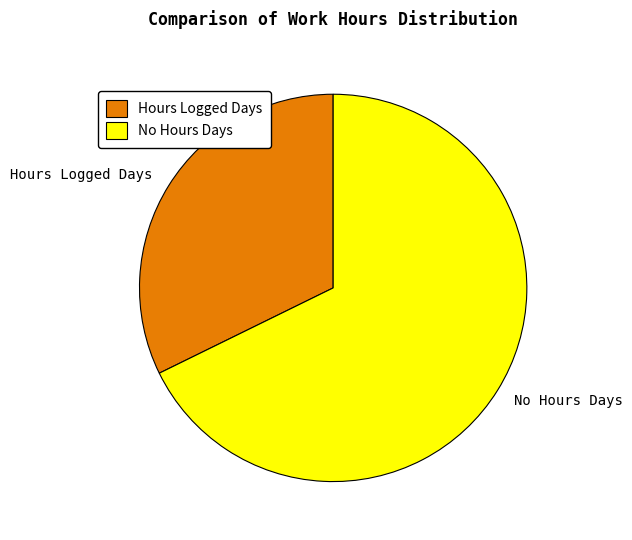

Is it true that Hours Logged Days is 32% of the pie?

True